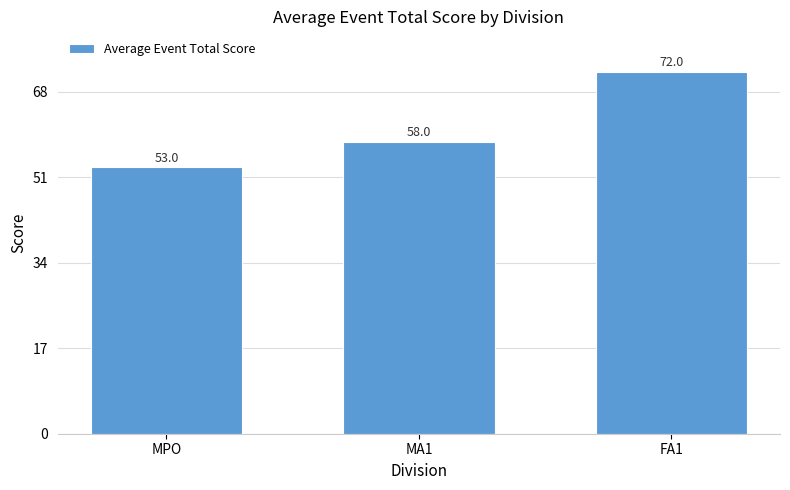

Between MPO and MA1, which is larger?

MA1